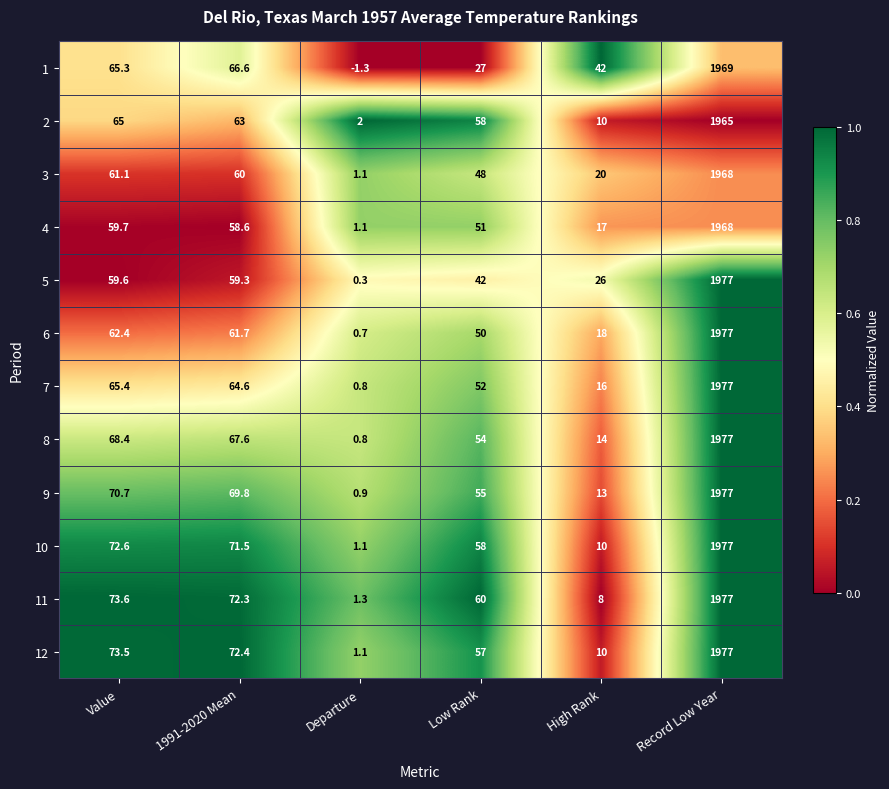

What is the sum of the 11 values at 1991-2020 Mean and Departure?

73.6